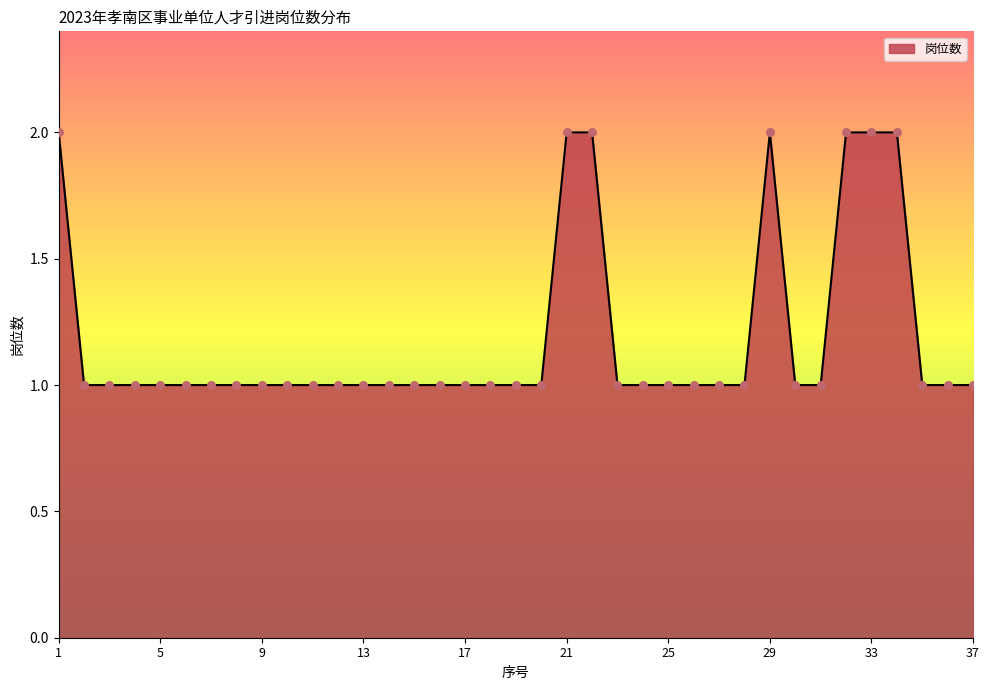

Does the chart have visible grid lines?

No